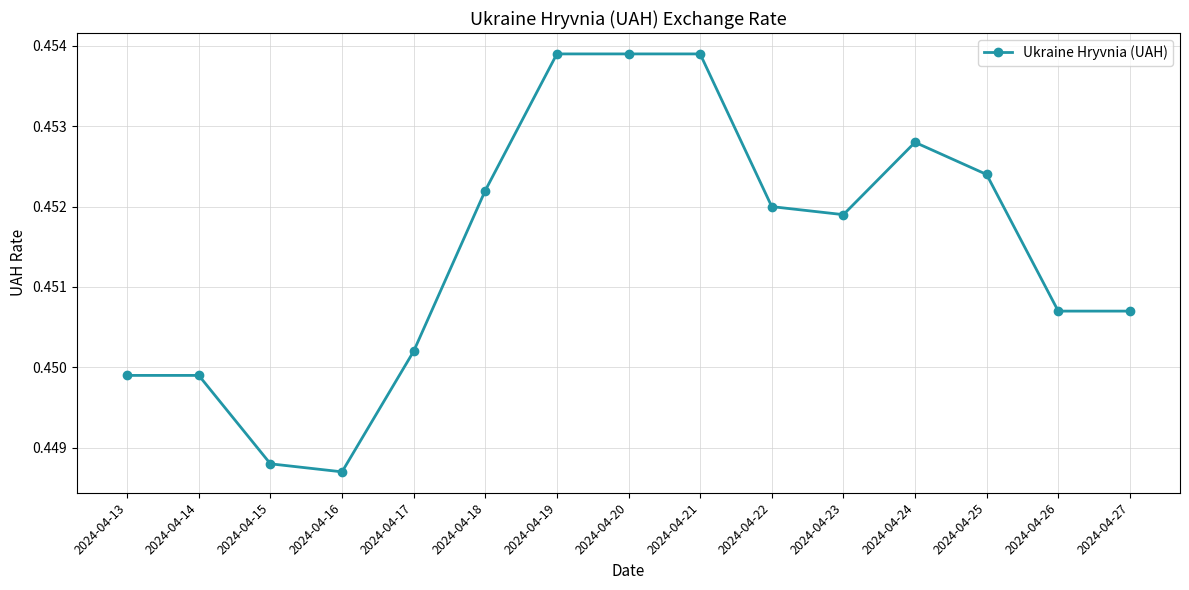

How many values are between 0 and 1?

15